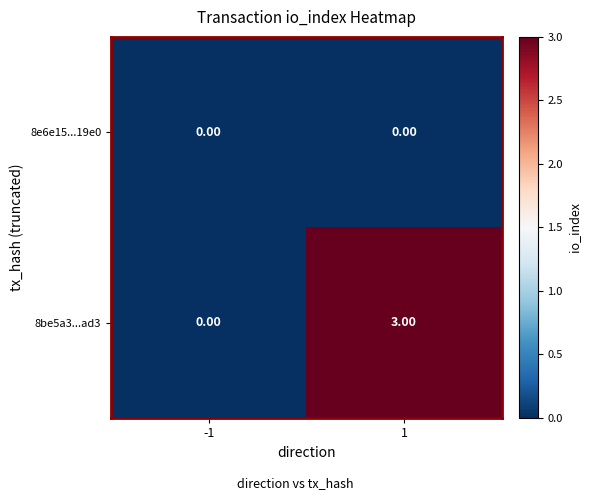

What is the sum of the 8be5a3...ad3 values at 1 and -1?

3